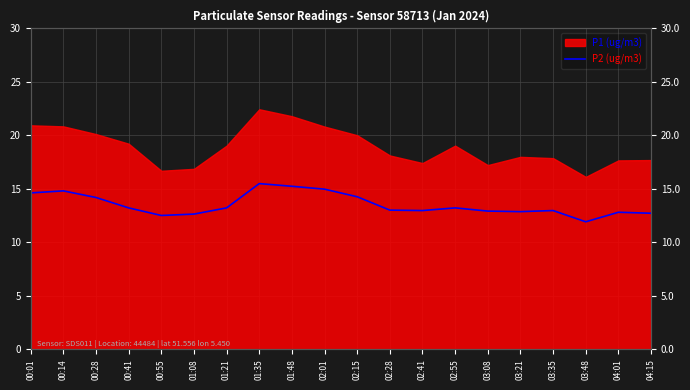

What is the label of the 11th point from the left?

02:15